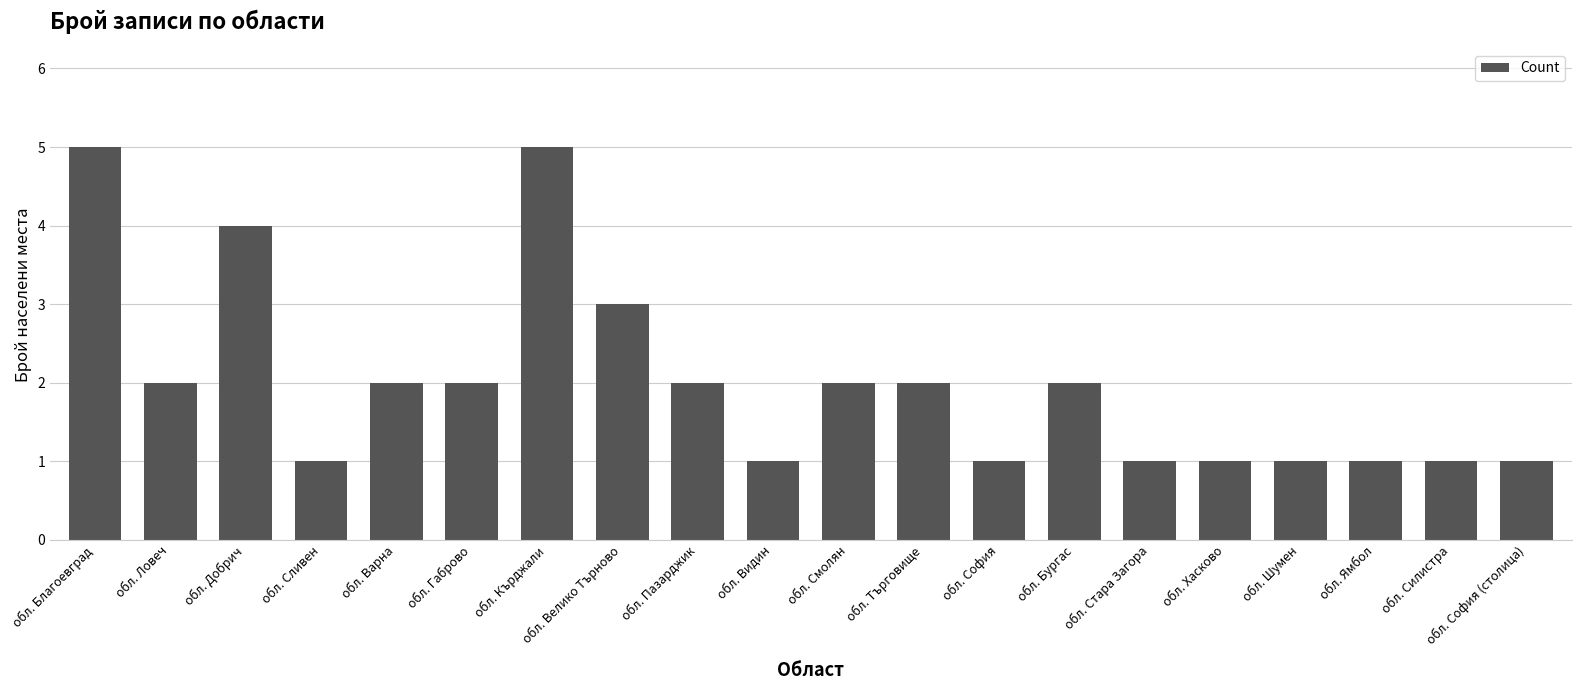

Are the bars horizontal?

No